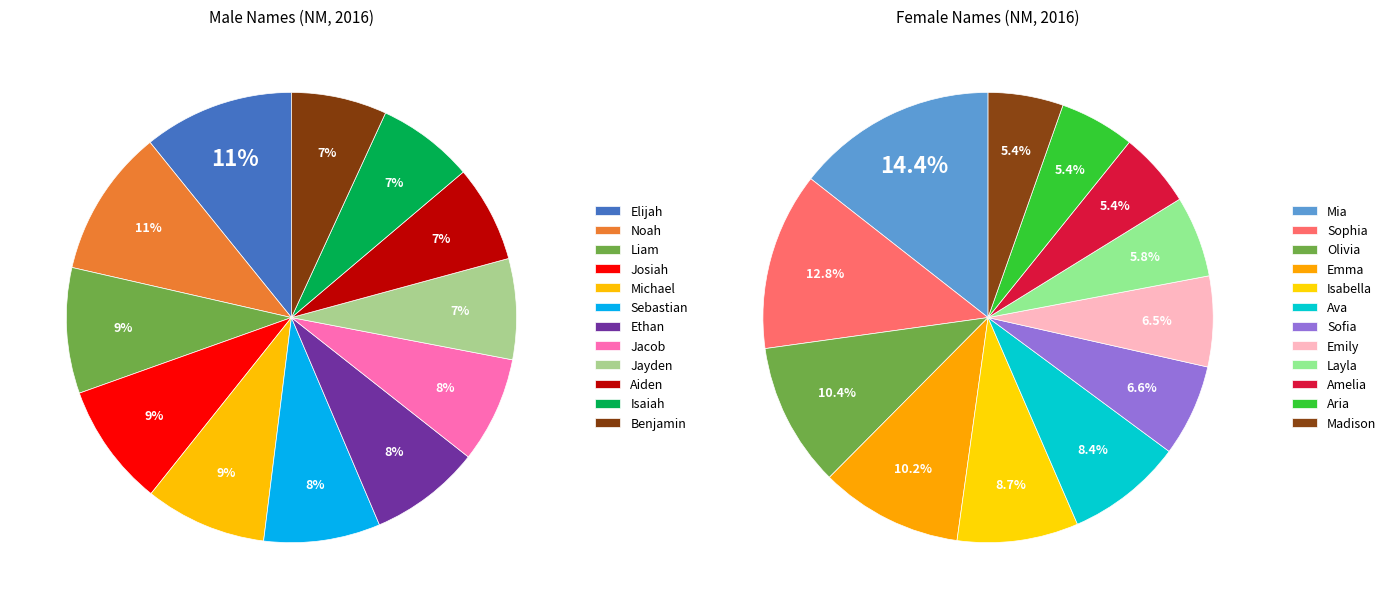

What percentage is the 1 slice, to the nearest percent?

11%